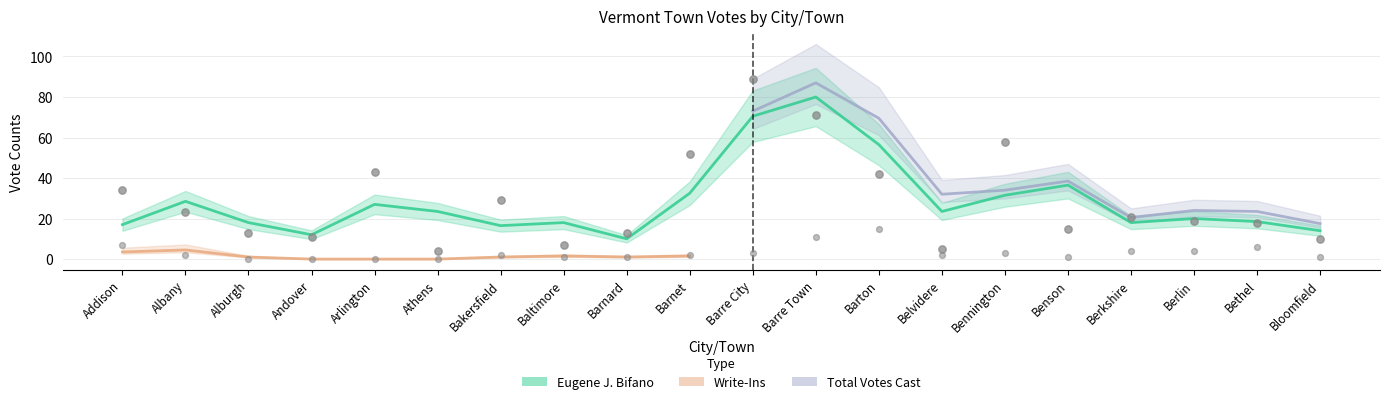

What is the total value across all series at Andover?

22